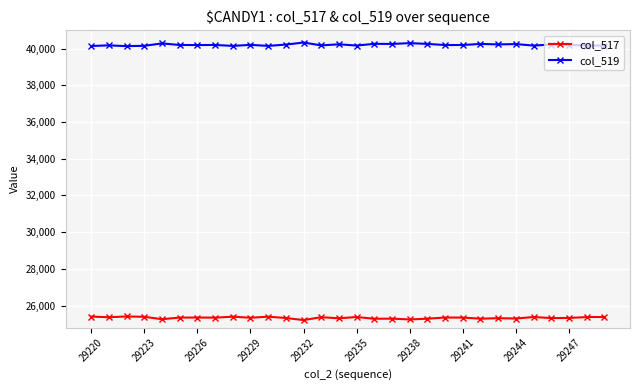

What is the value of the col_519 point at the 15th from the left?

40231